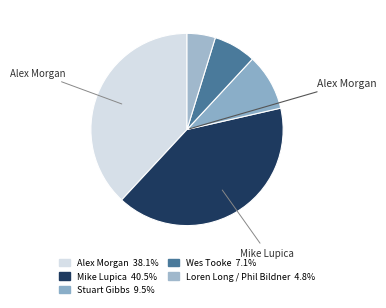

How many slices are in this pie chart?

5